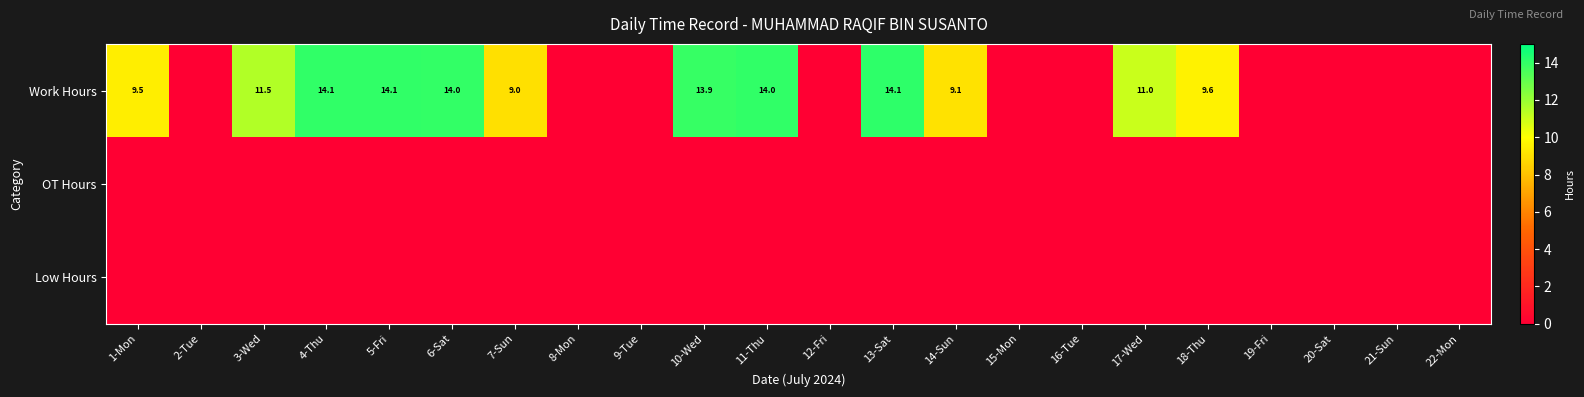

The value of Work Hours at 7-Sun is 9.0. True or false?

True